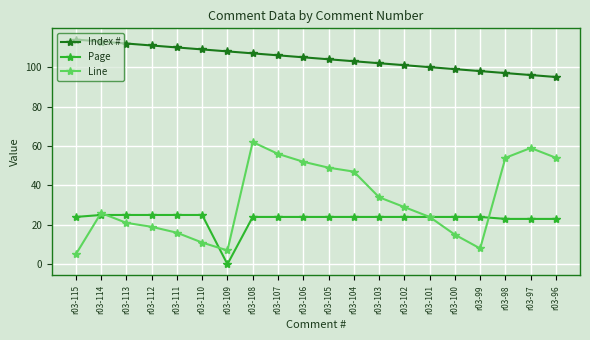

True or false: Line has more than 2 points higher than both neighbors.

True